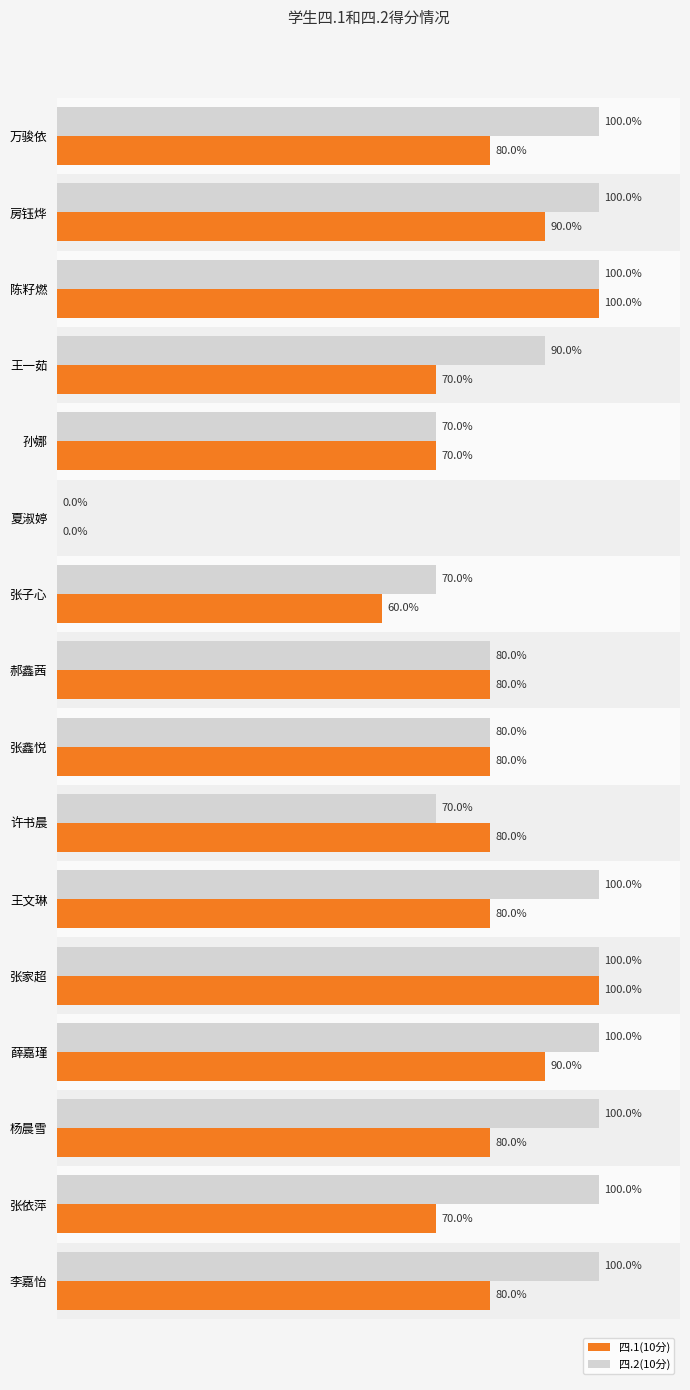

Which series has the largest total across all categories?

四.2(10分)